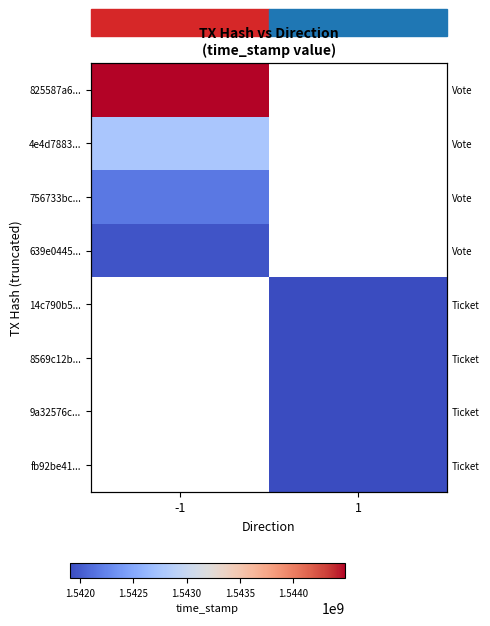

The 14c790b5... series shows 1541903030.0 at 1. True or false?

True